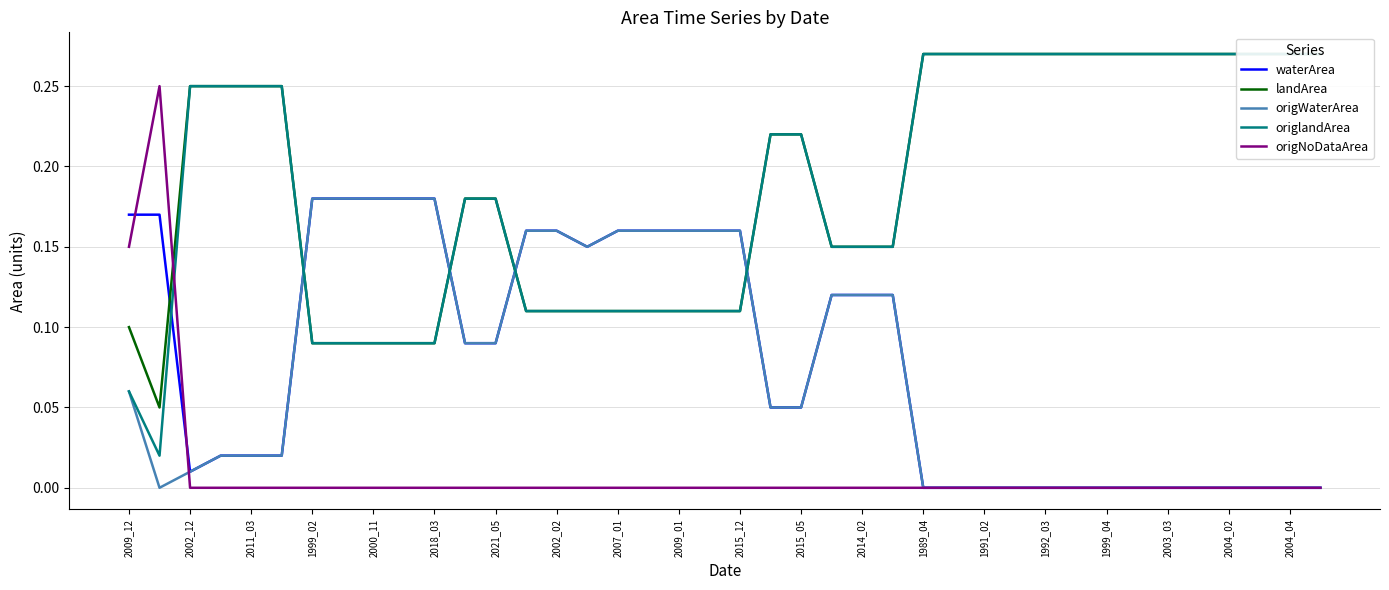

Which series has the widest spread of values?

origlandArea